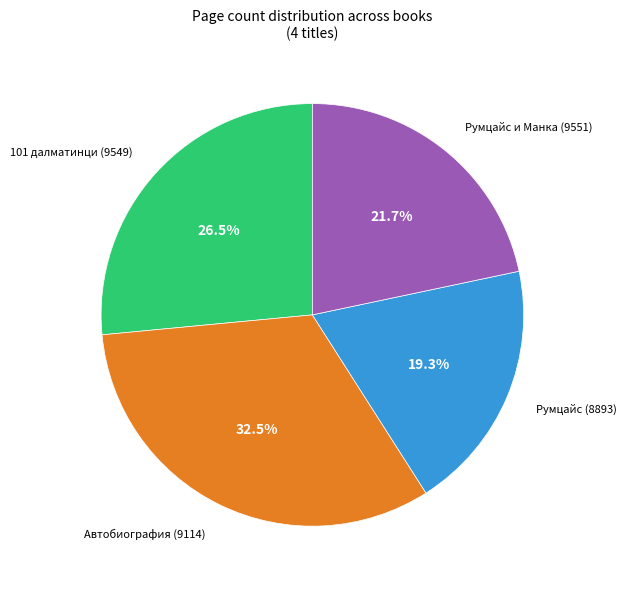

Is there any slice that represents more than half of the pie?

No